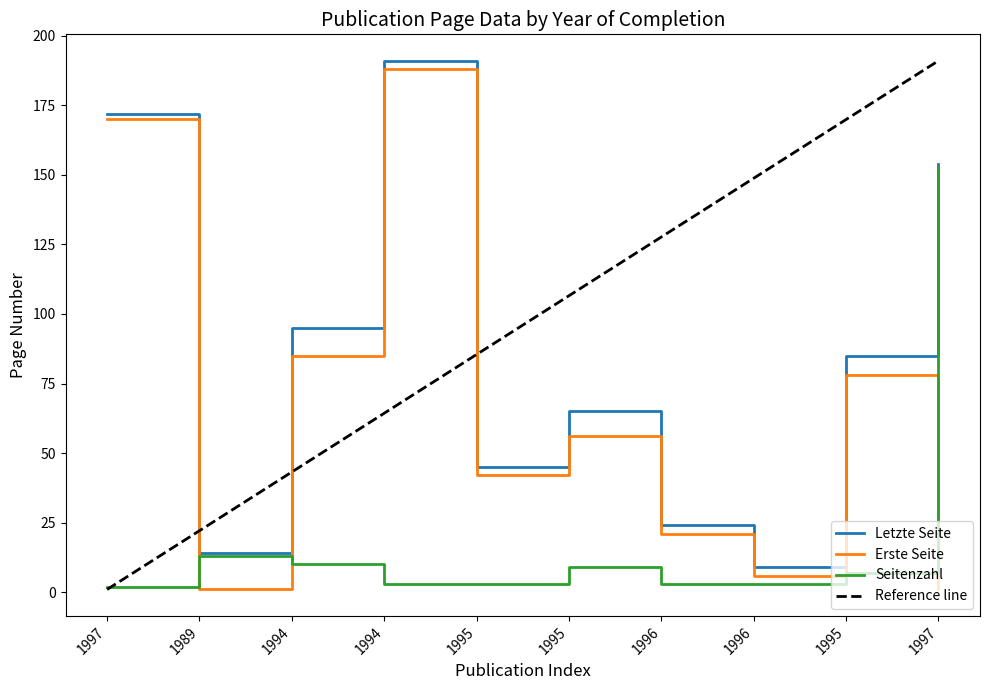

How many times do Seitenzahl and Erste Seite cross each other?

3